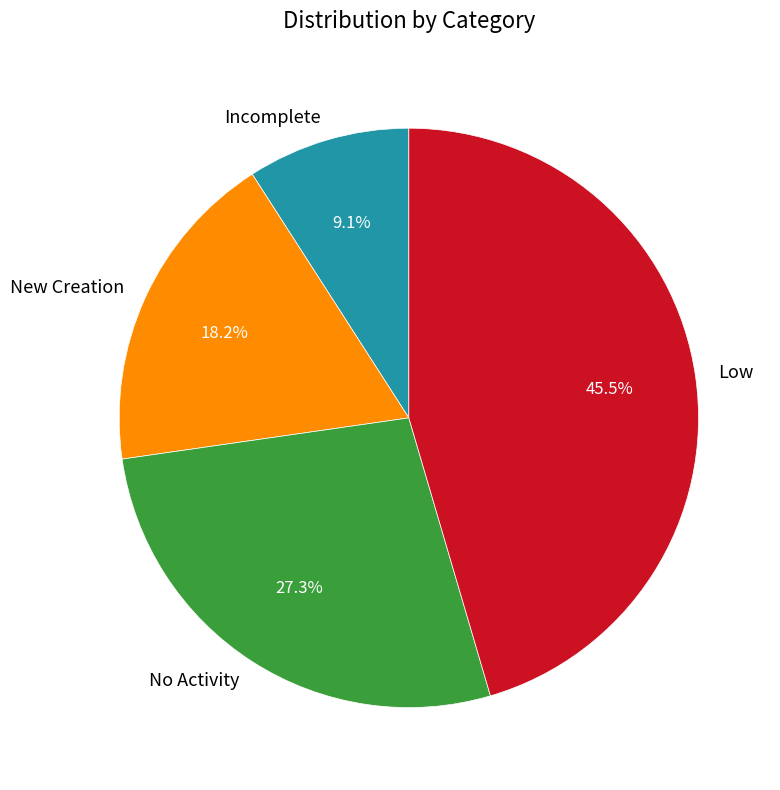

Is No Activity the majority of the pie?

No